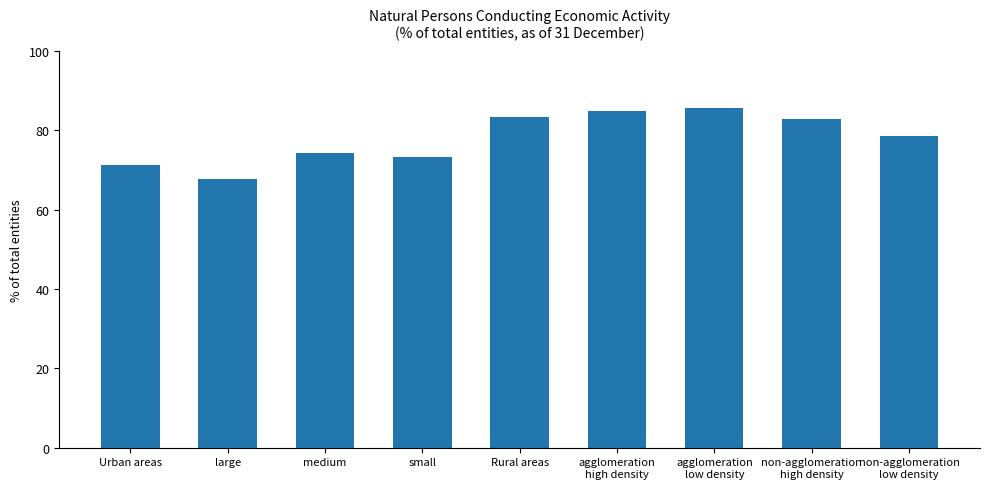

Which category has the lowest value across all series?

large